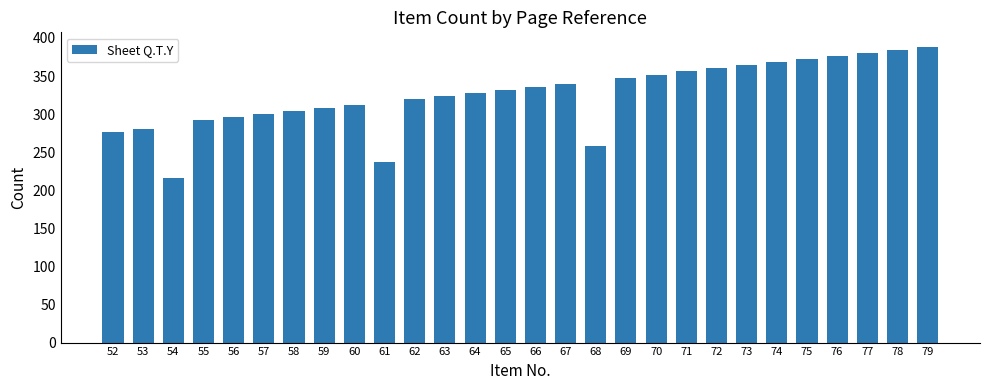

What is the greatest value displayed?

388